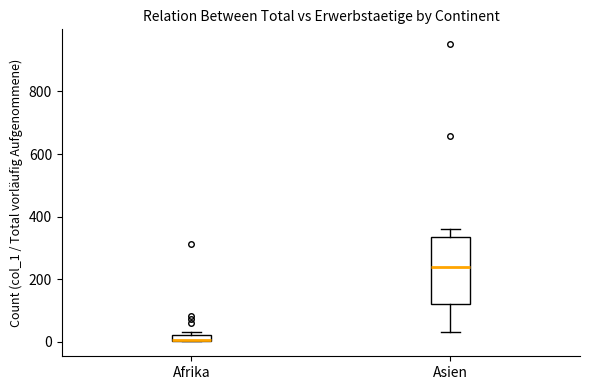

Which box is the tallest, from its lower edge to its upper edge?

Asien